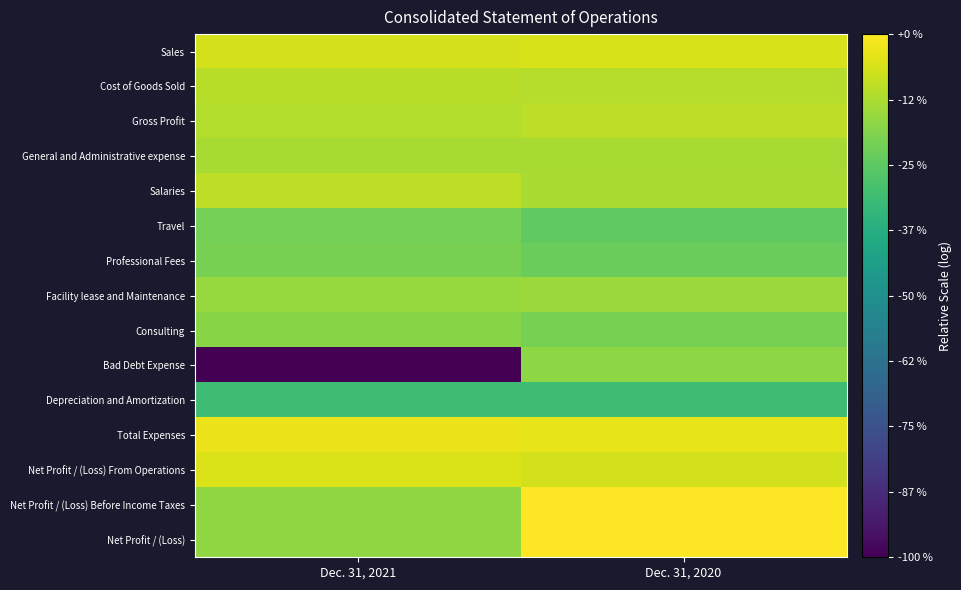

What is the total value across all series at Dec. 31, 2020?

13.1